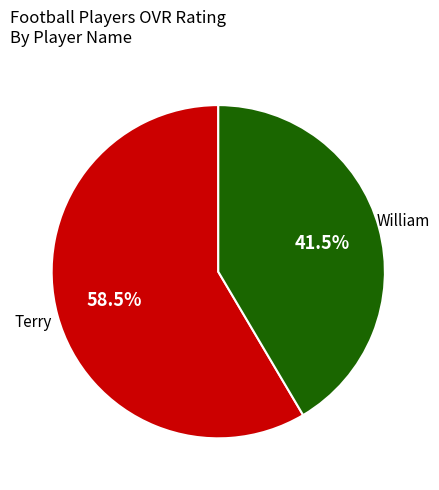

Is there a majority slice in this chart?

Yes